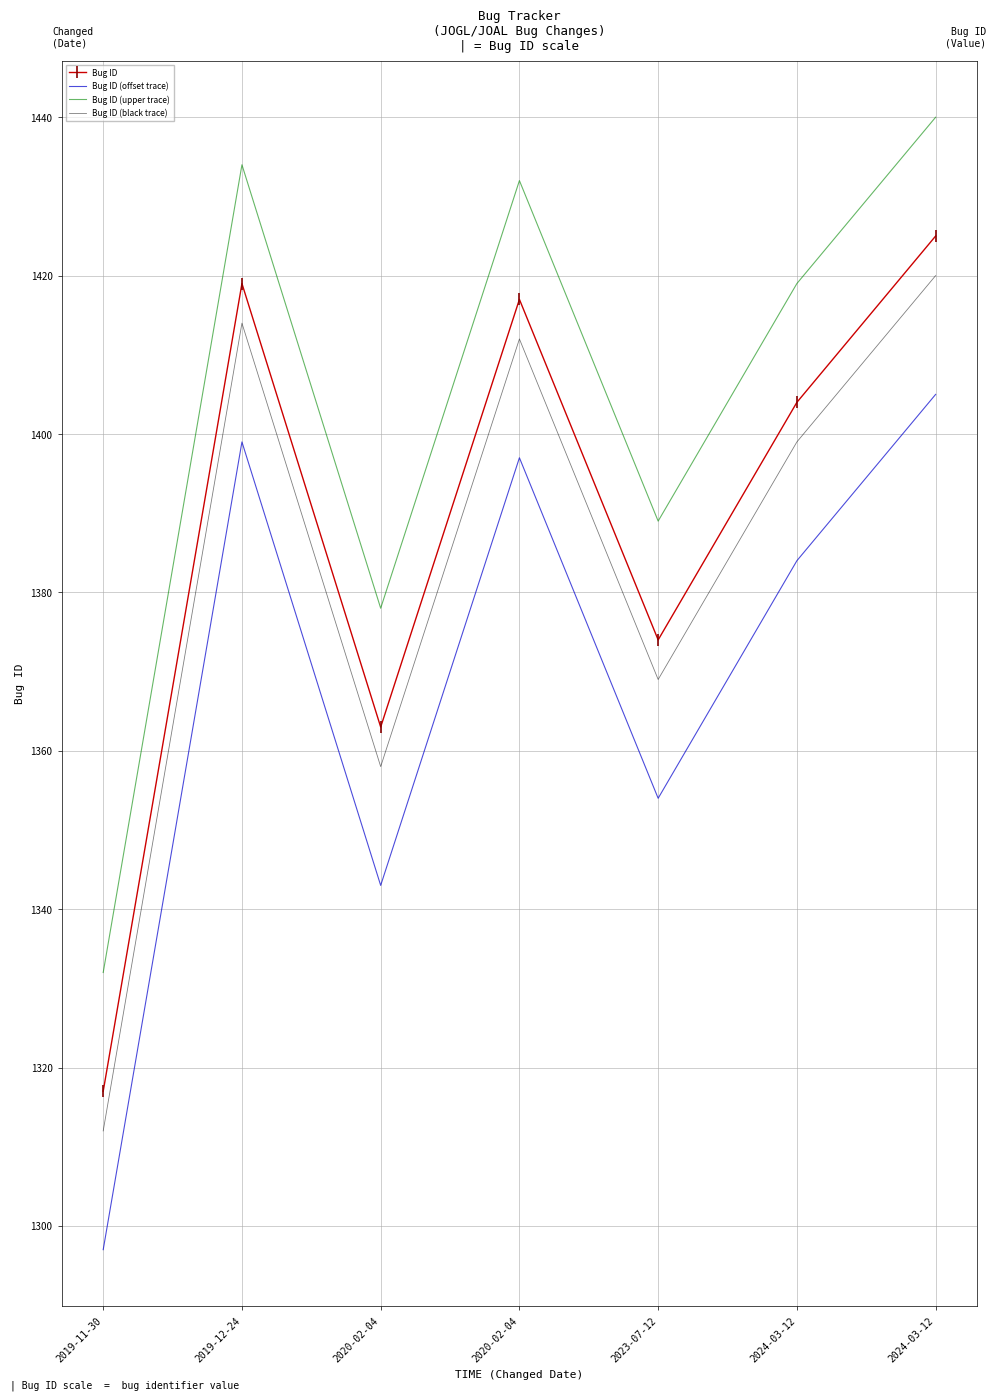

What are all the series names shown in the legend?

Bug ID, Bug ID (offset trace), Bug ID (upper trace), Bug ID (black trace)